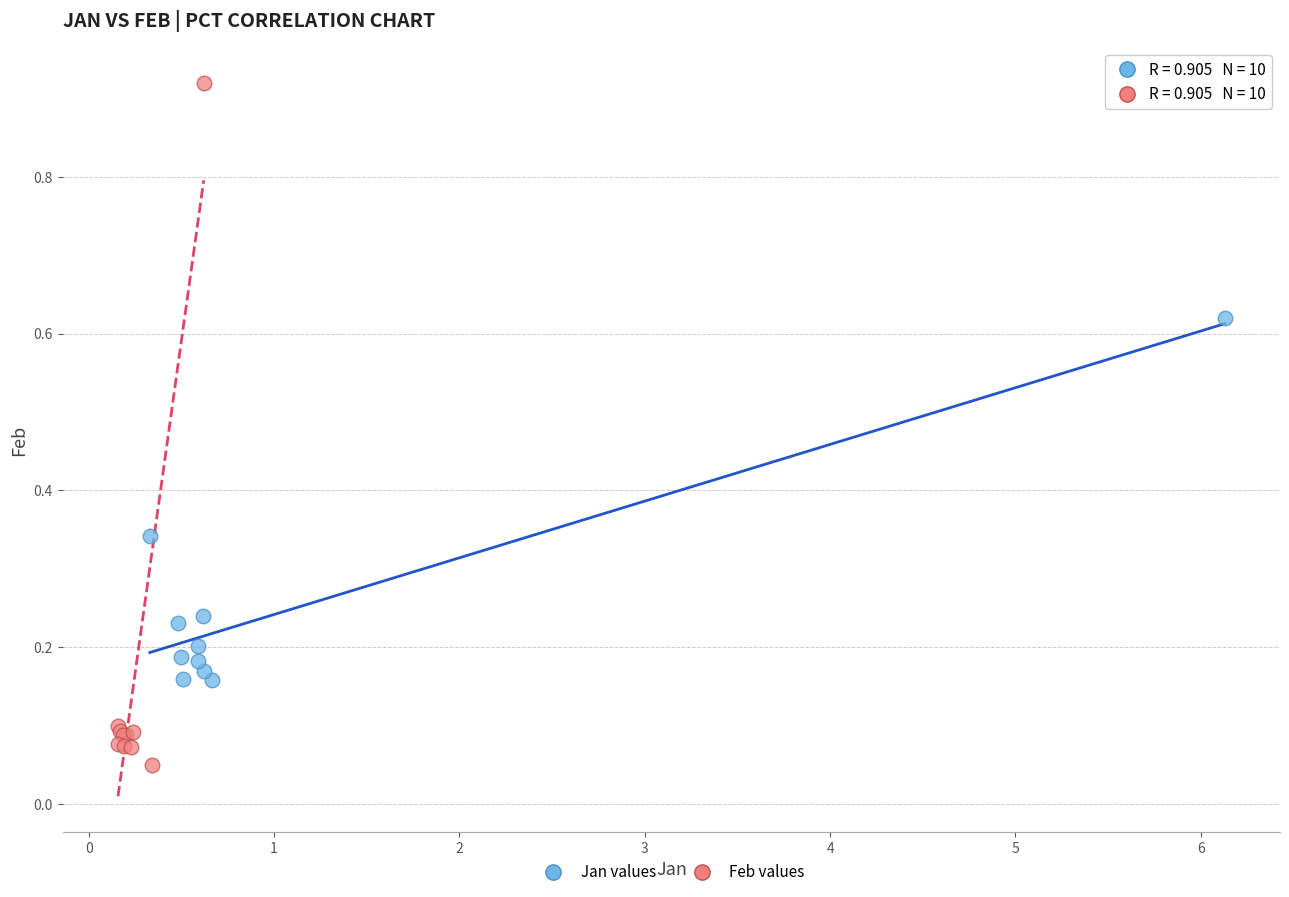

Which series reaches the minimum Y coordinate?

Feb values